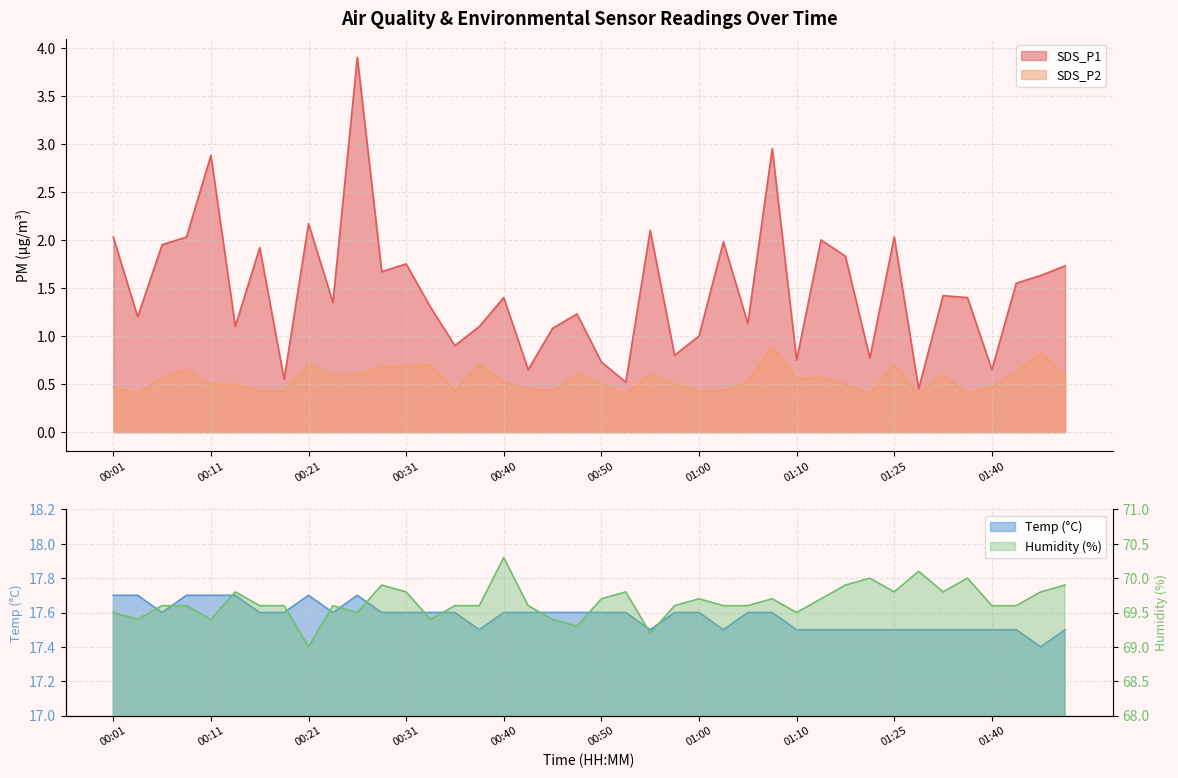

What is the smallest value displayed?

0.4